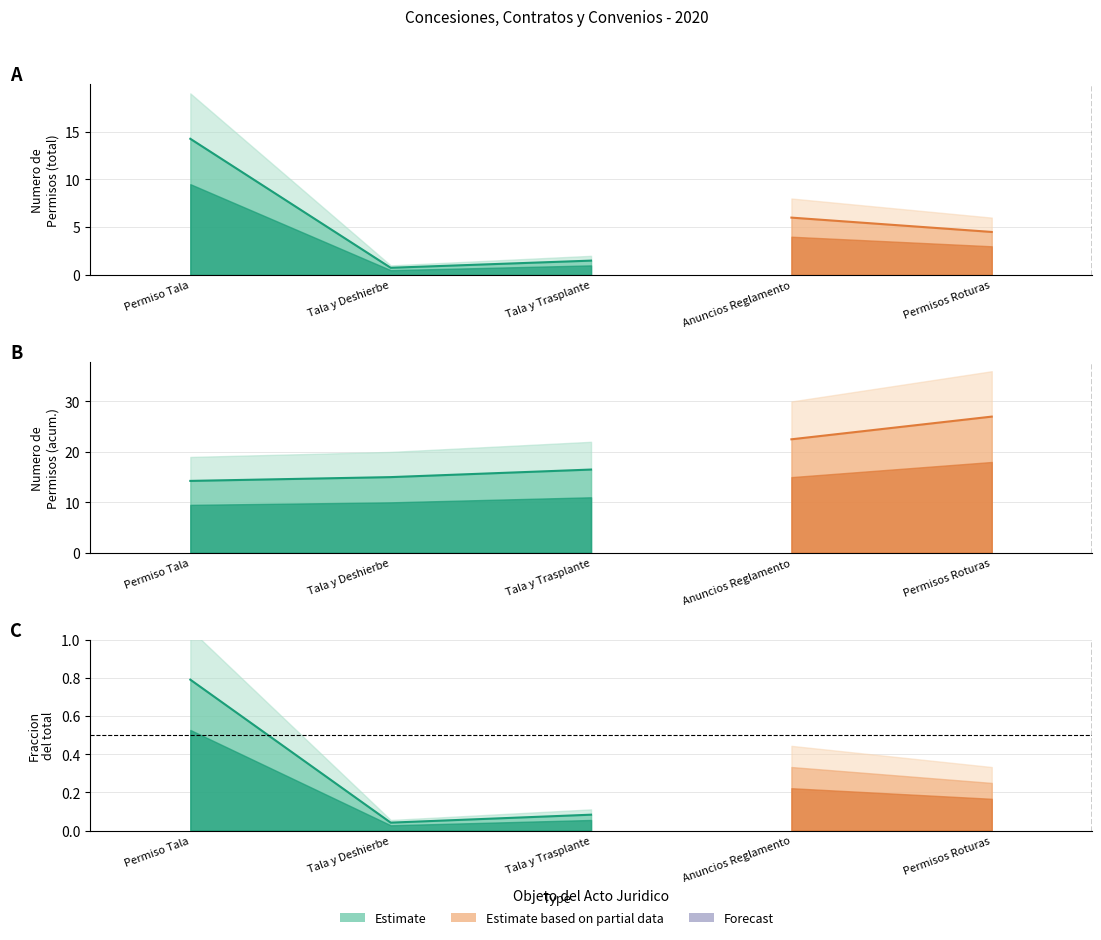

What is the difference between the highest and lowest values at Permiso Tala?

19